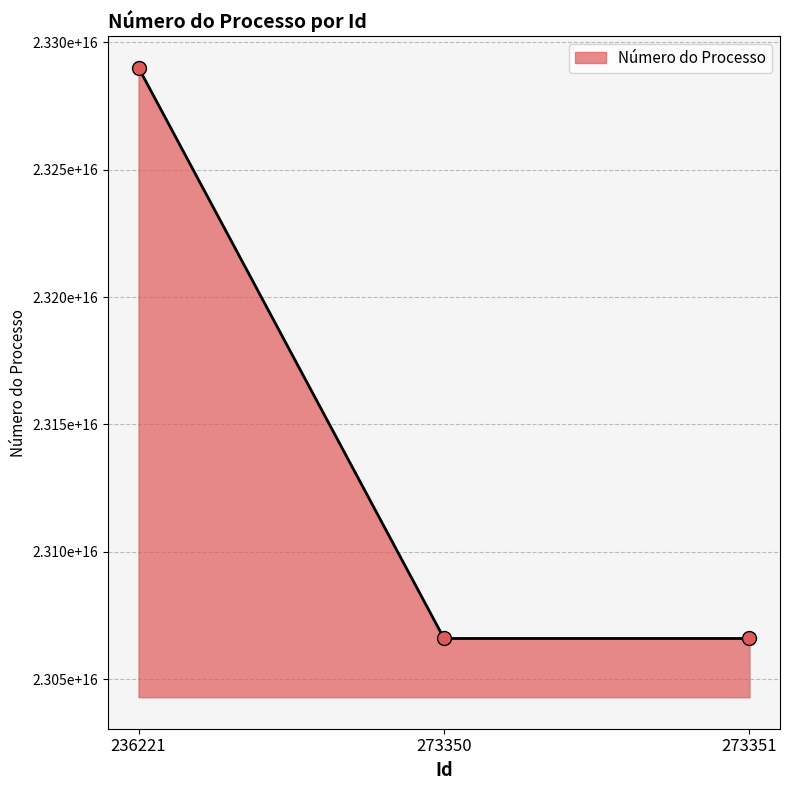

What is the ratio of the value at 273351 to the value at 236221?

1.0